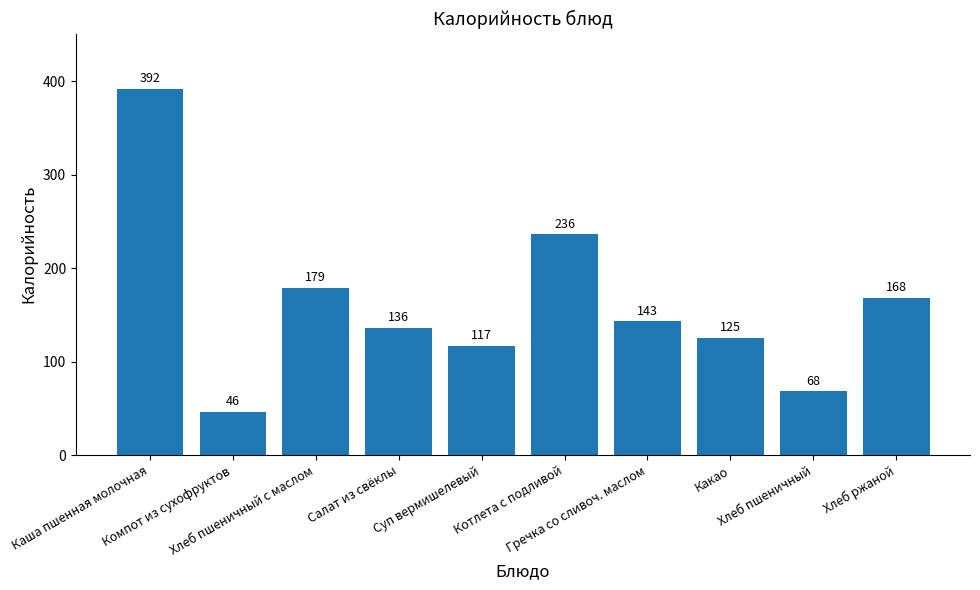

What is the difference between the maximum and second lowest values?

324